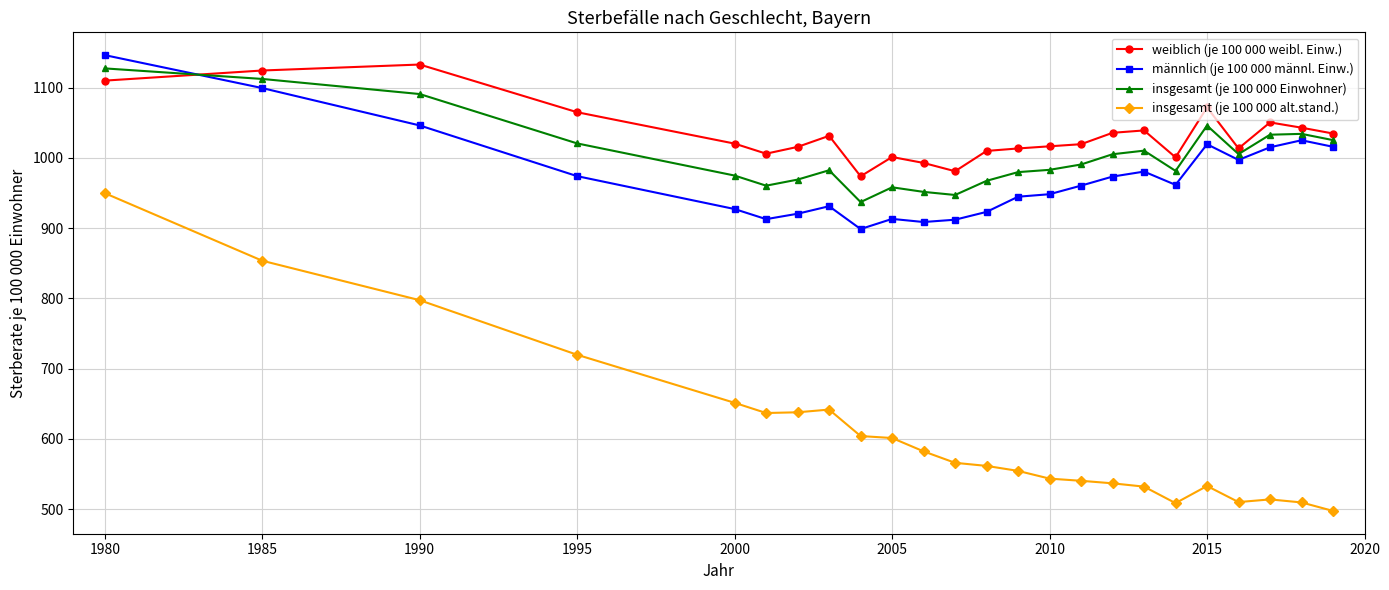

At how many categories does at least one series exceed 644?

24